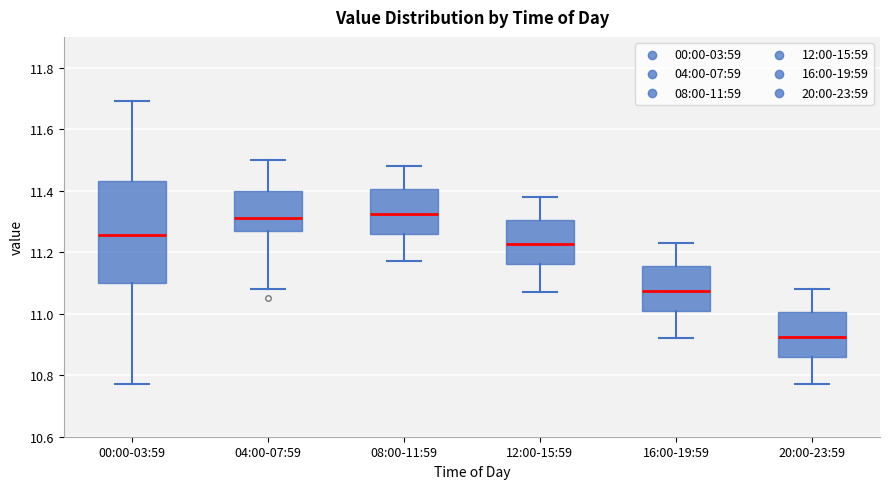

Which box's median line is the lowest?

20:00-23:59